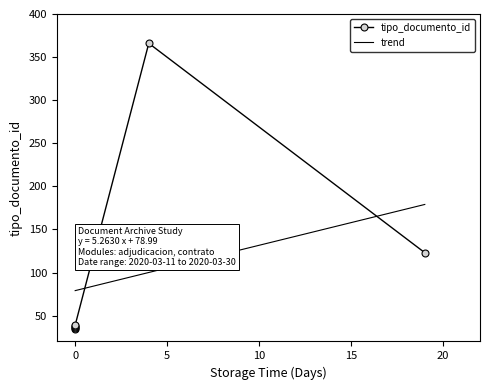

Reading left to right, what are all the values shown in this chart?

35	38	36	366	39	123	37